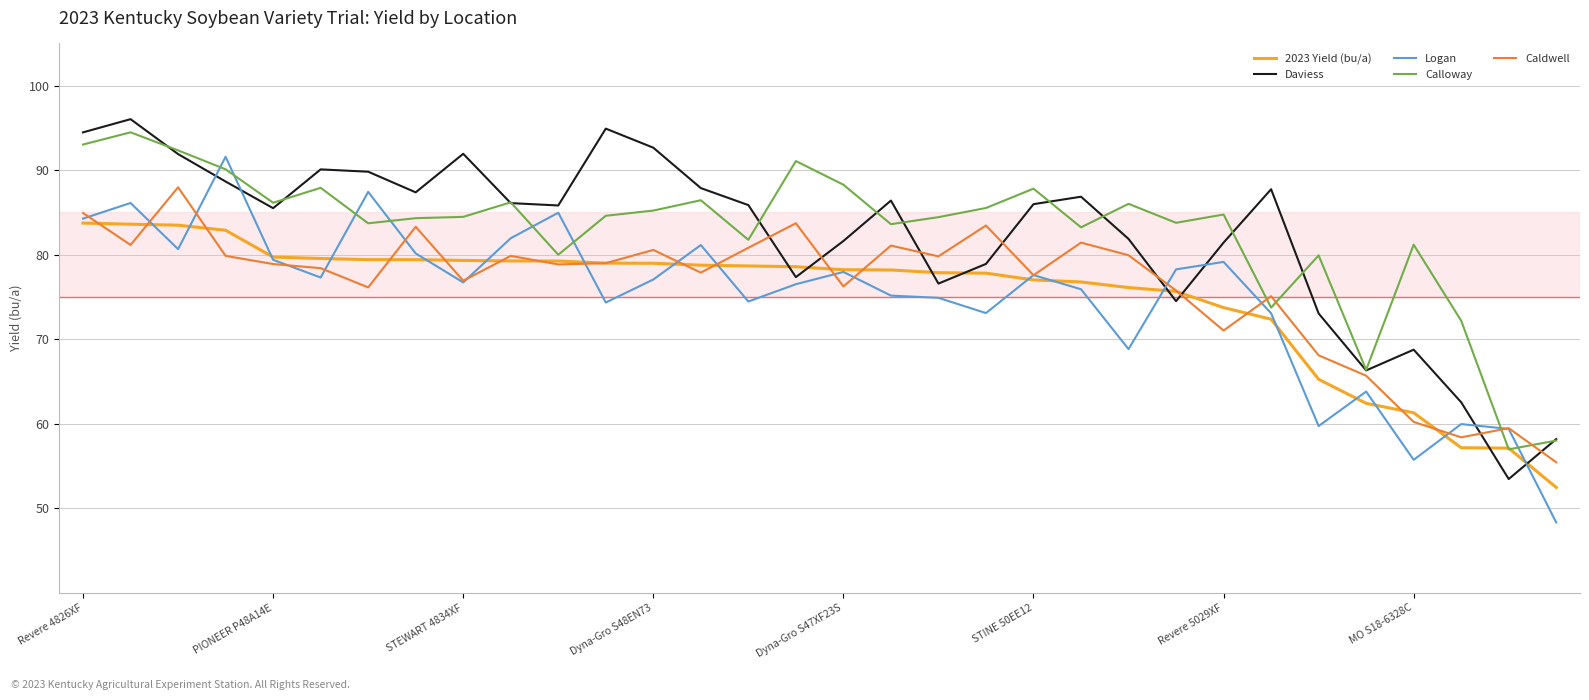

True or false: Calloway and Logan cross at least once.

True